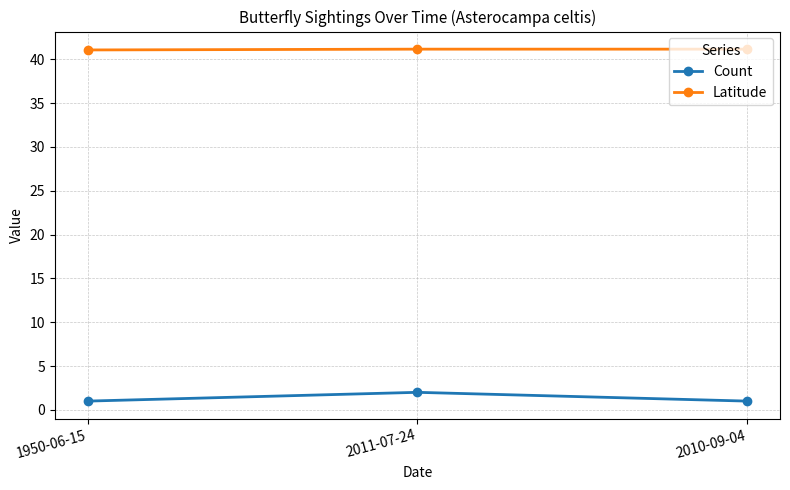

How many lines are shown in the chart?

2